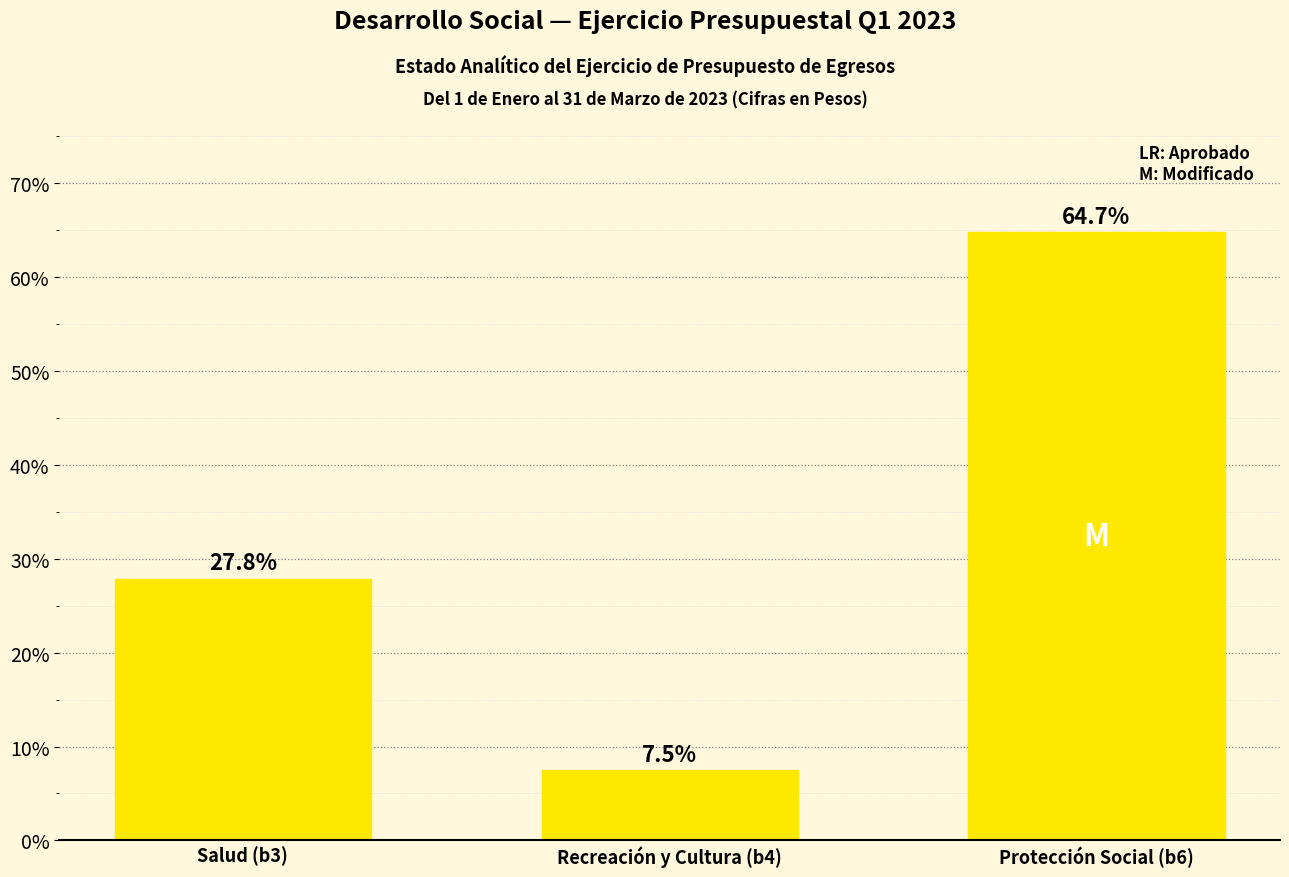

What is the label of the 3rd bar from the right?

Salud (b3)